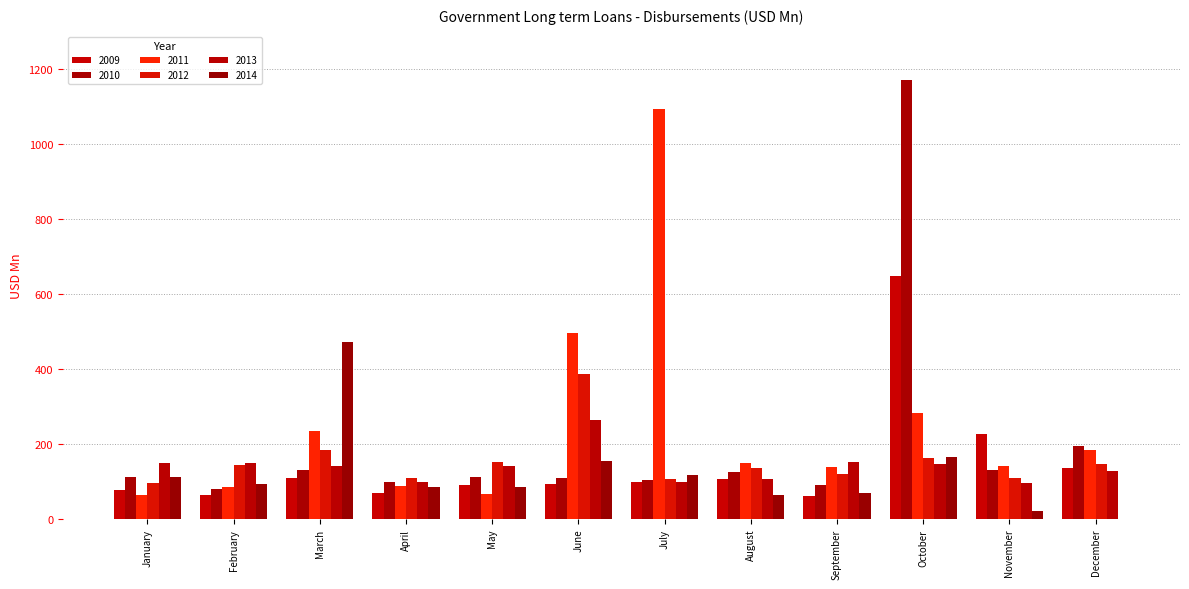

Are the bars horizontal?

No